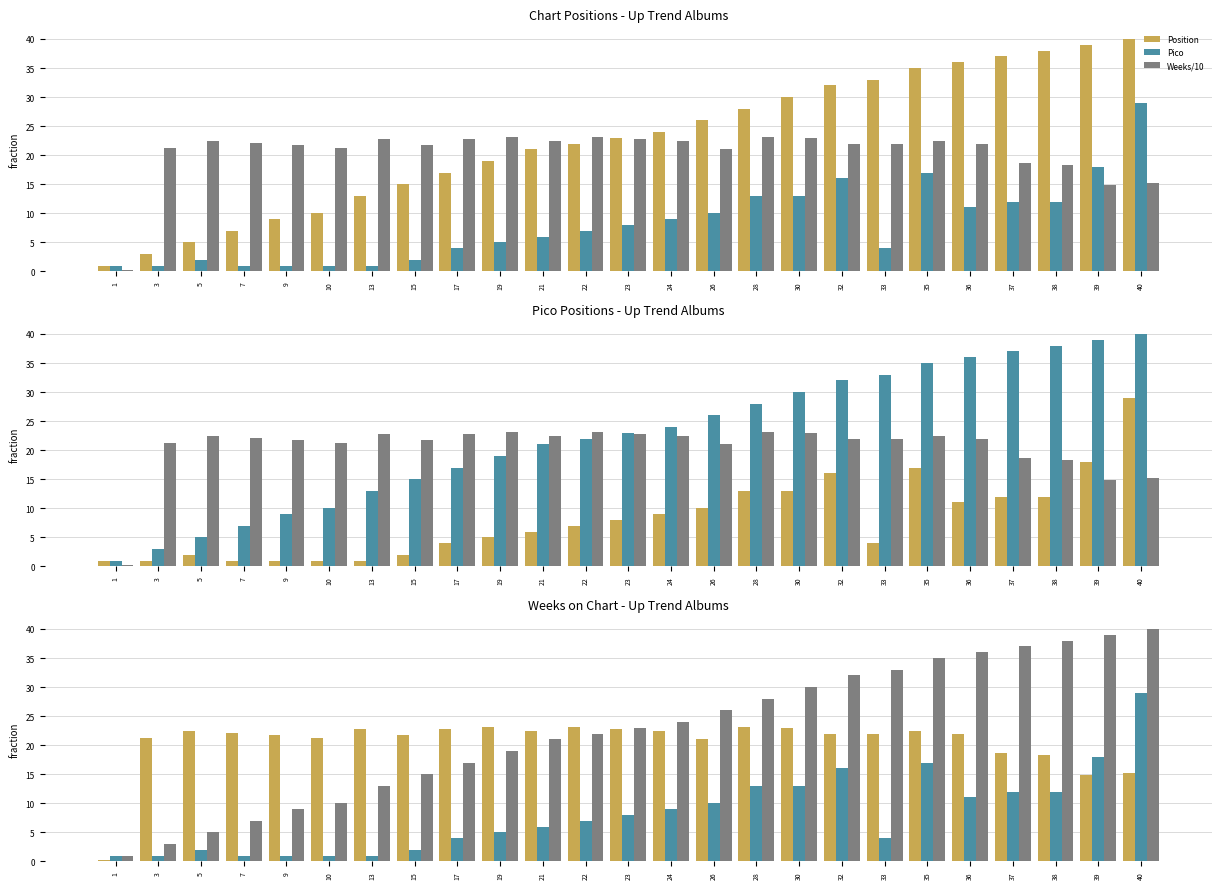

What is the difference between the highest and lowest values at 30?

17.0